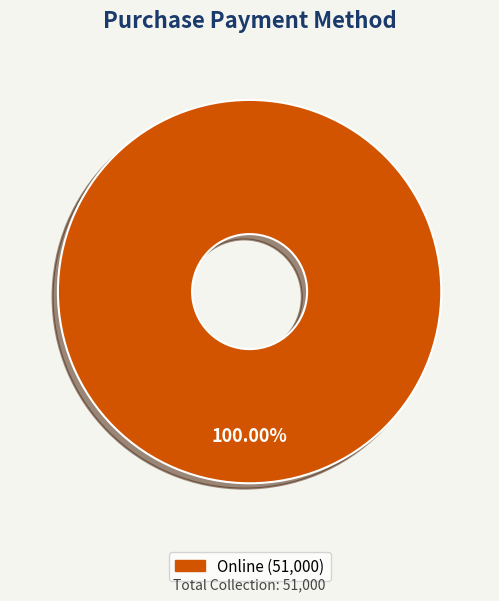

Is there a majority slice in this chart?

Yes